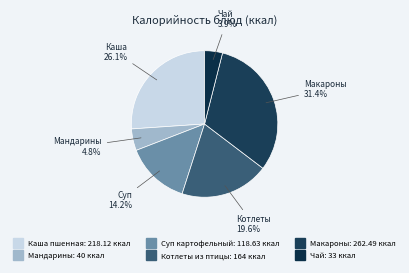

To the nearest percent, what is the average slice percentage?

17%